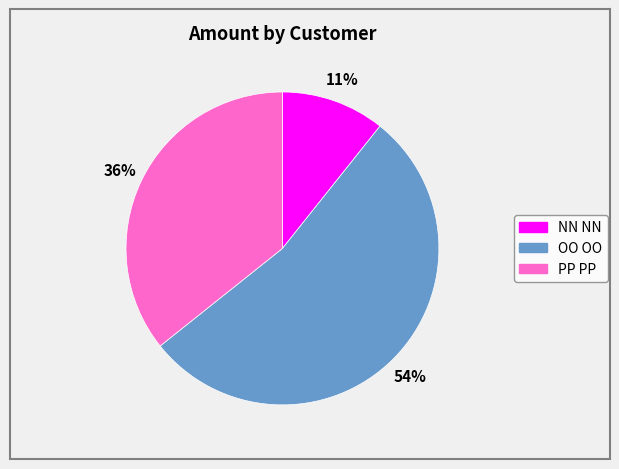

Count the number of slices in the pie.

3